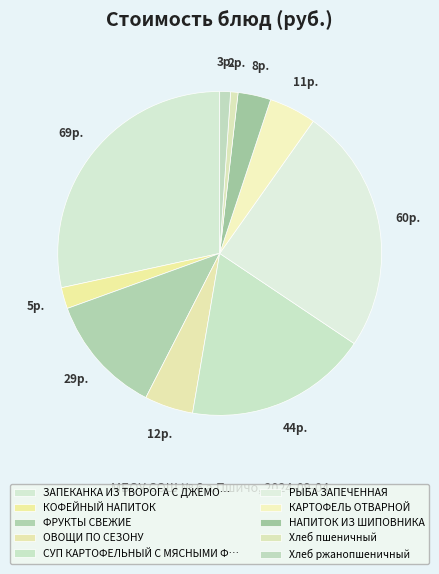

Does РЫБА ЗАПЕЧЕННАЯ account for over 50% of the chart?

No